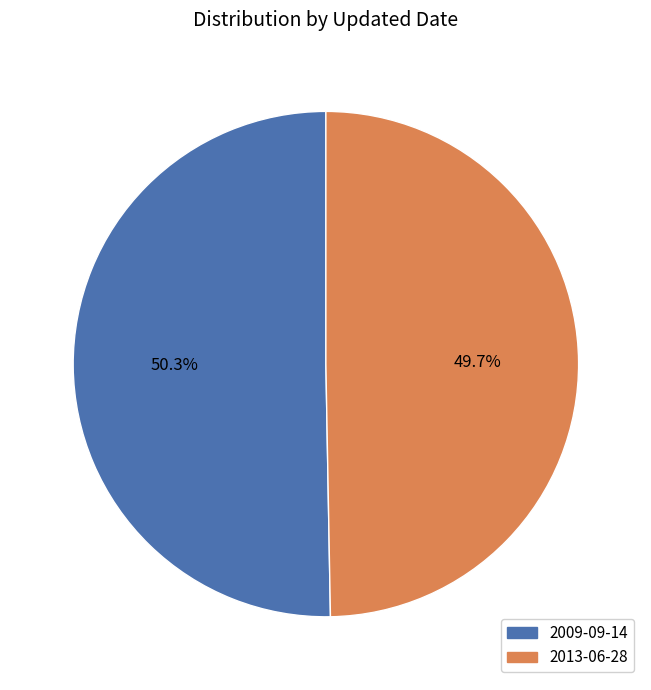

How many segments does this pie chart have?

2